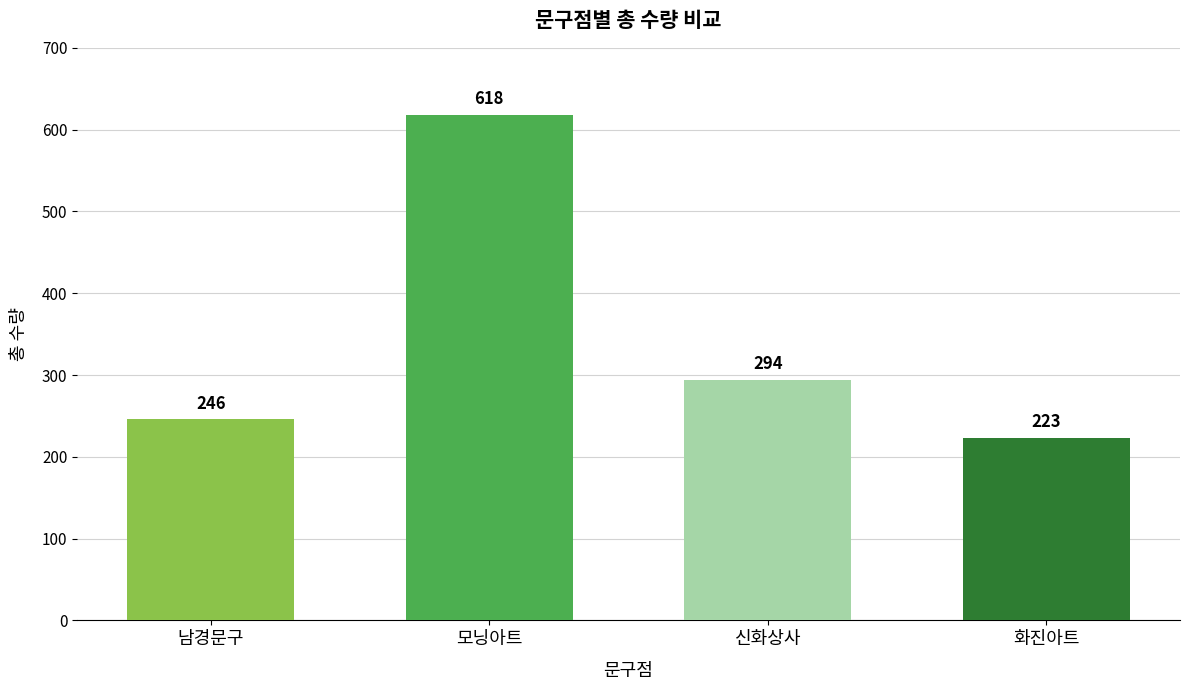

Reading left to right, extract all data points from this chart.

남경문구=246	모닝아트=618	신화상사=294	화진아트=223